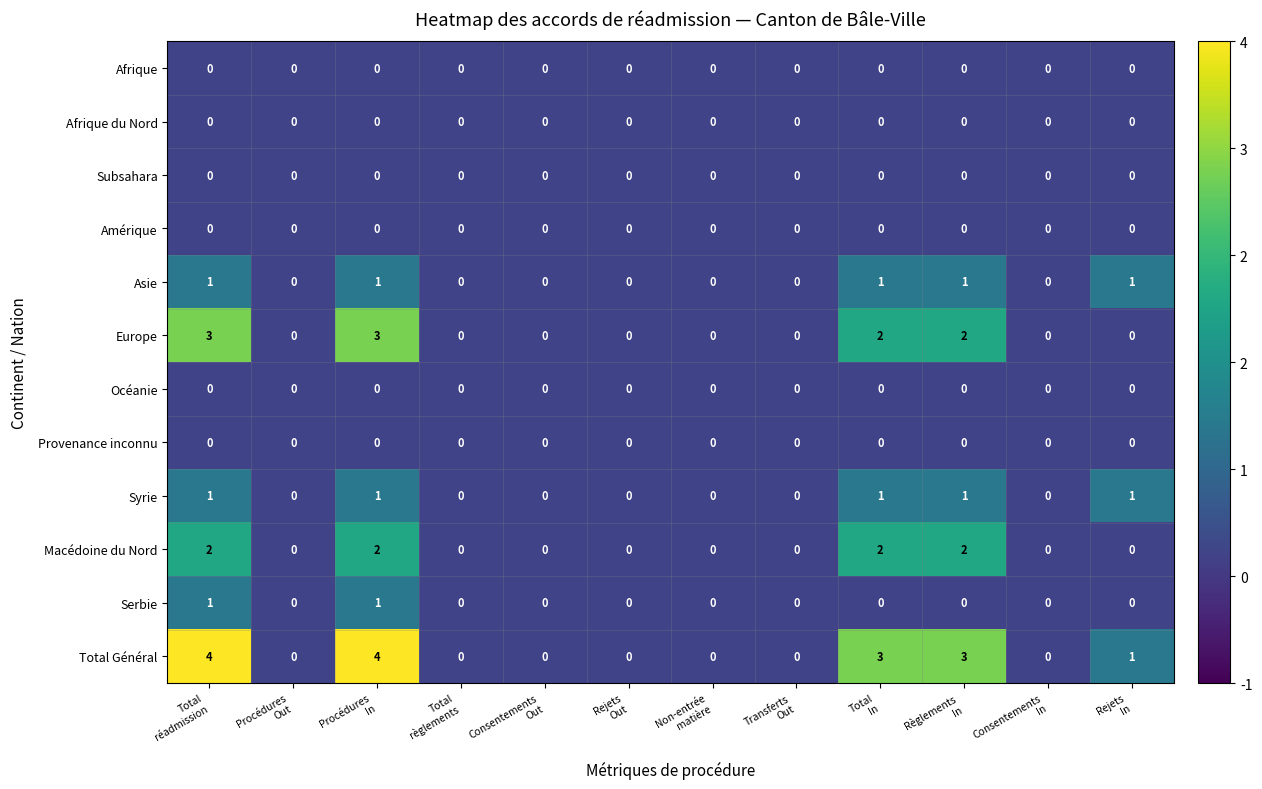

What is the difference between the maximum and second lowest values in the Total Général series?

4